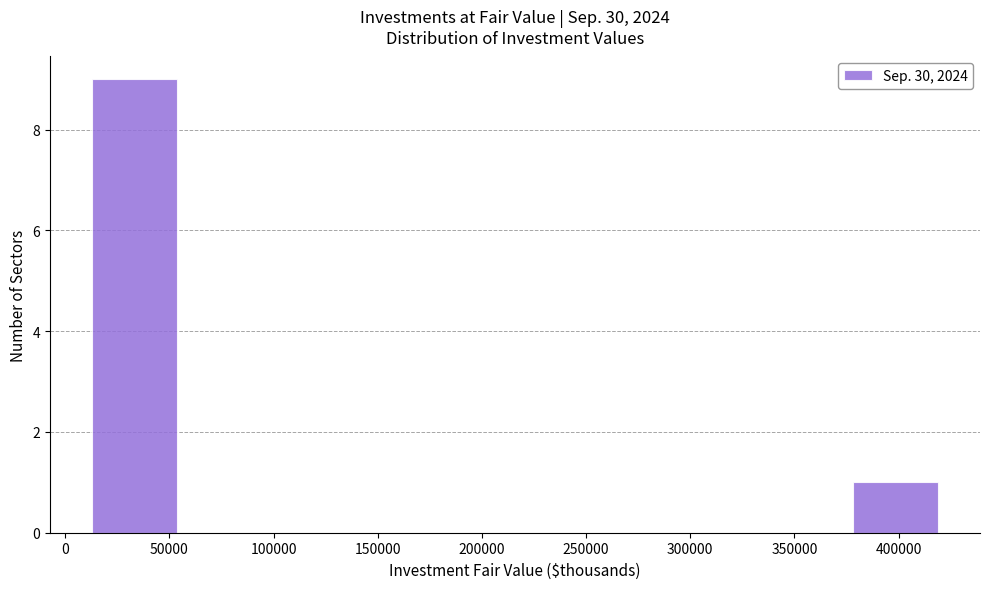

Reading left to right, list every bar in this chart as the range it spans on the x-axis followed by its height. Neither the bar edges nor the heights are printed on the chart, so give them approximately, as read against the axes.

15000 to 55000: 9
55000 to 95000: 0
95000 to 135000: 0
135000 to 175000: 0
175000 to 215000: 0
215000 to 255000: 0
255000 to 295000: 0
295000 to 340000: 0
340000 to 380000: 0
380000 to 420000: 1